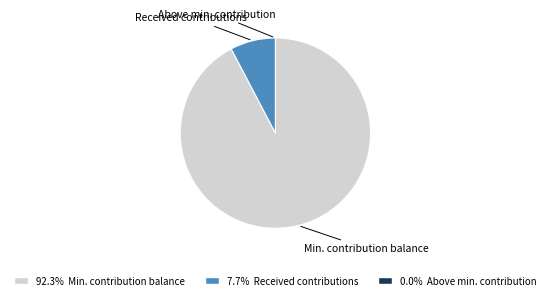

Does Received contributions account for over 50% of the chart?

No